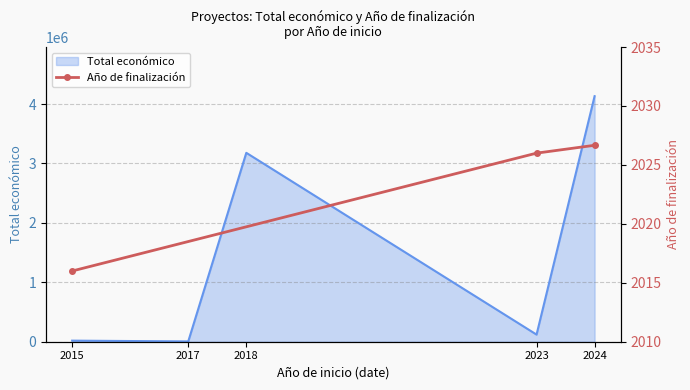

What is the maximum value shown in the chart?

2026.7